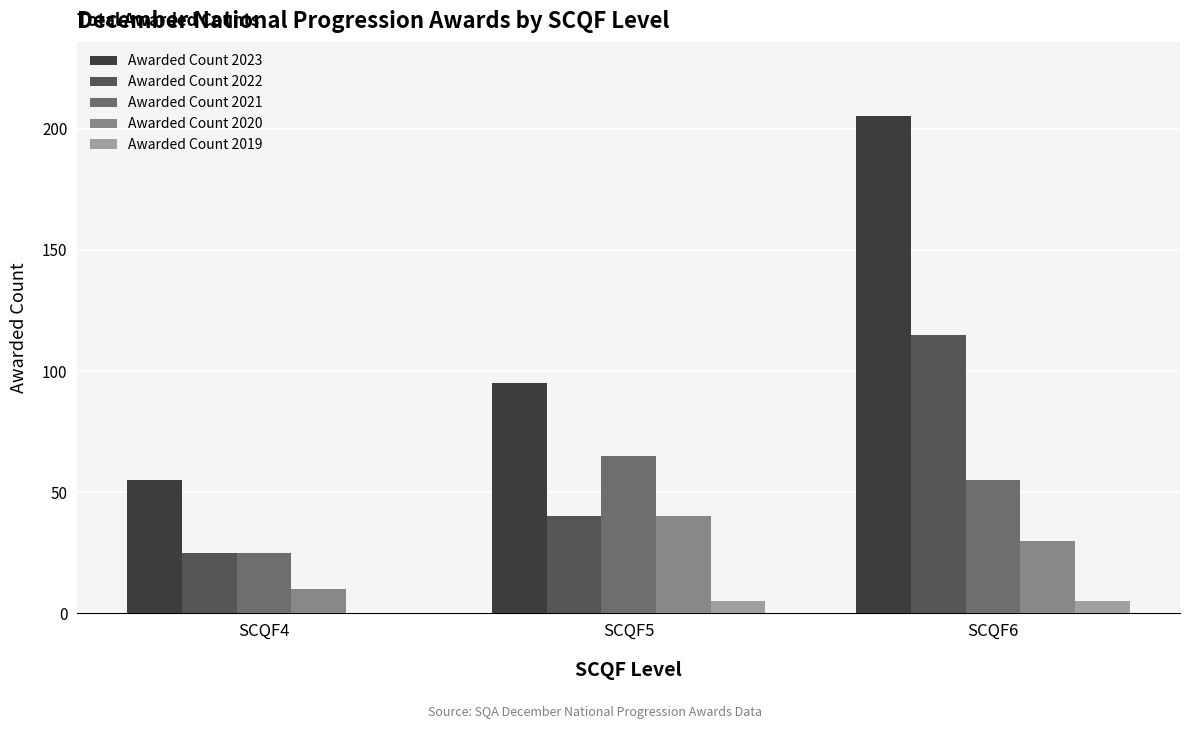

What is the greatest value displayed?

205